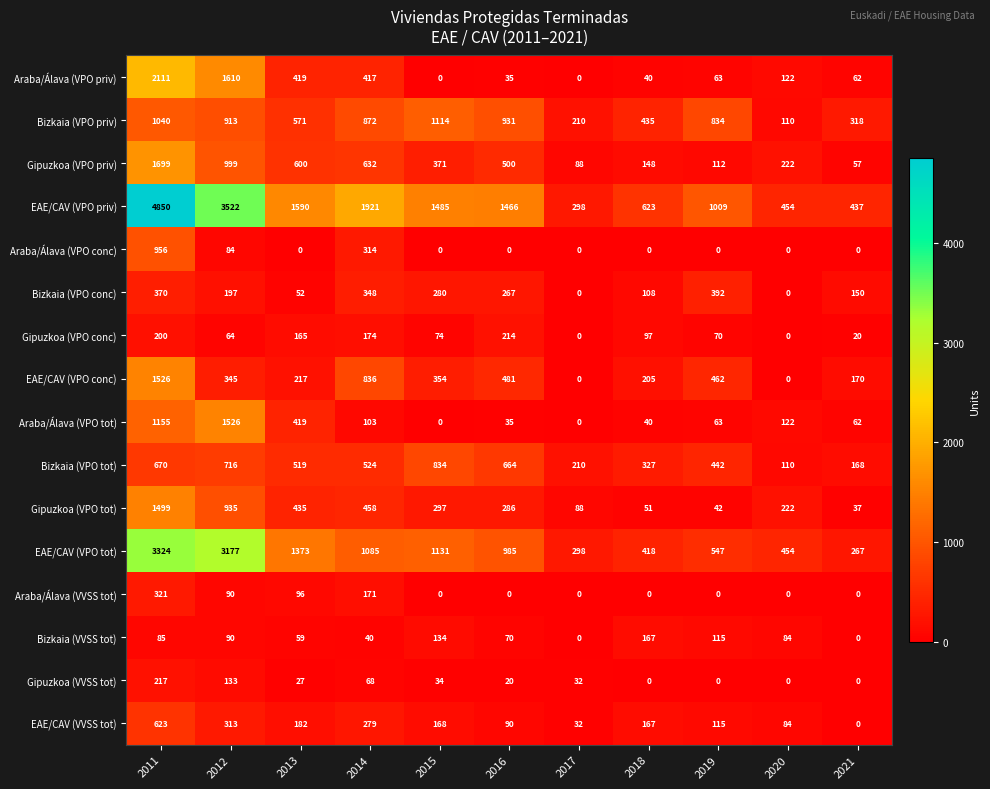

Between 2013 and 2015, which series saw the biggest shift?

Bizkaia (VPO priv)